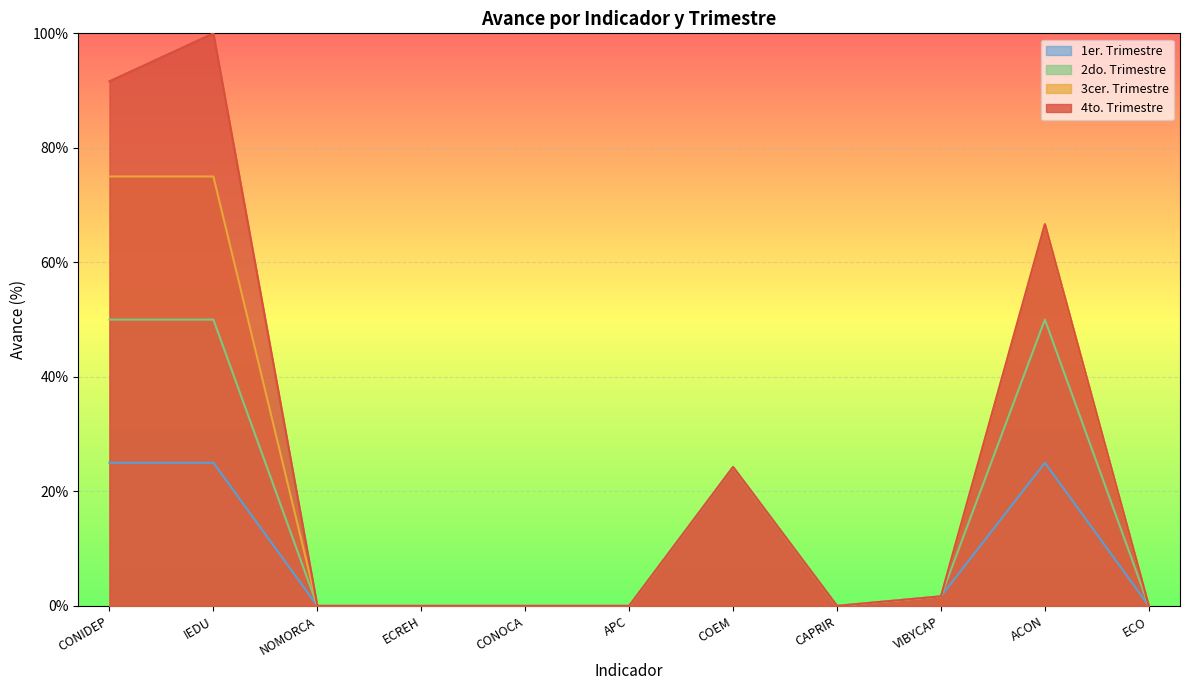

In 4to. Trimestre, how many points are higher than both neighbors (excluding endpoints)?

3